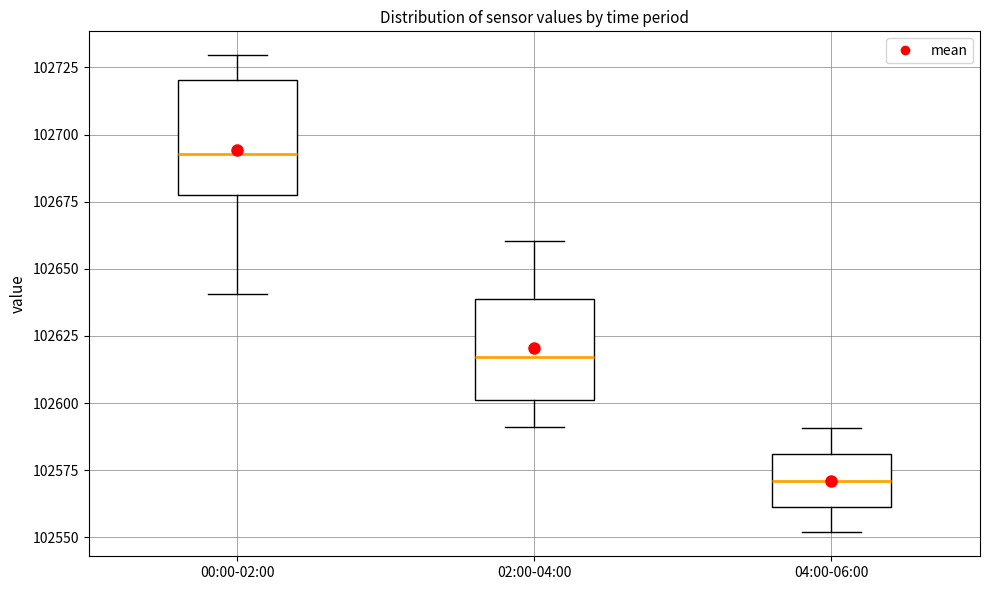

Reading left to right, read every box against the y-axis: the position of its median line, the range the box covers, and the ends of its whiskers. The values are not printed on the chart, so give them approximately, as read against the axis.

00:00-02:00: median 102695, box 102675 to 102720, whiskers 102640 to 102730
02:00-04:00: median 102615, box 102600 to 102640, whiskers 102590 to 102660
04:00-06:00: median 102570, box 102560 to 102580, whiskers 102550 to 102590